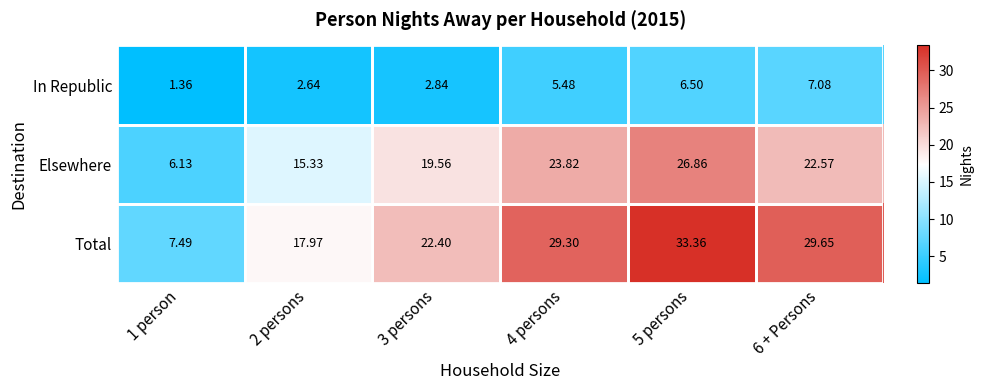

Which series has the largest total across all categories?

Total